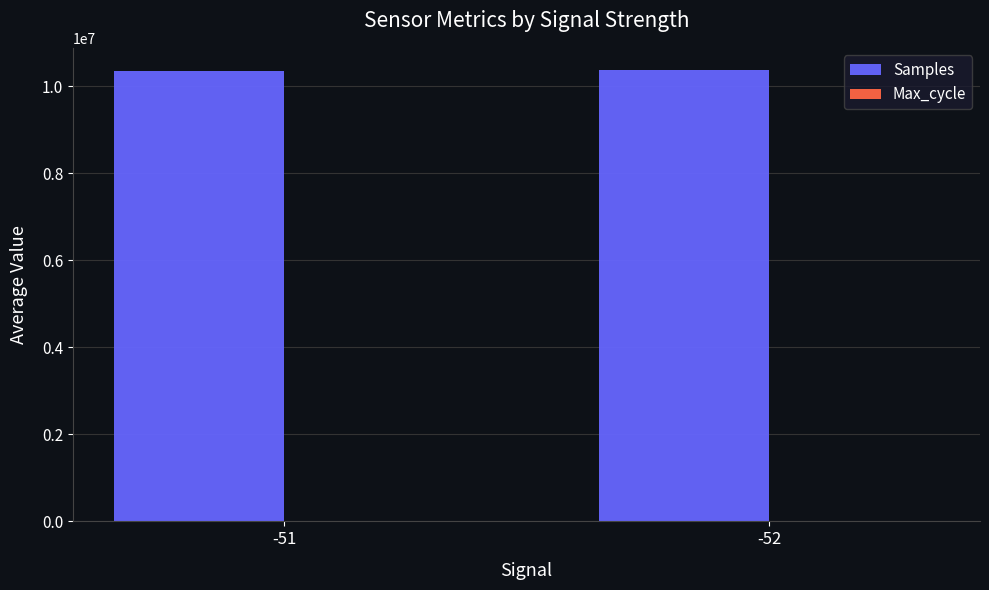

What is the sum of all Samples values?

20721592